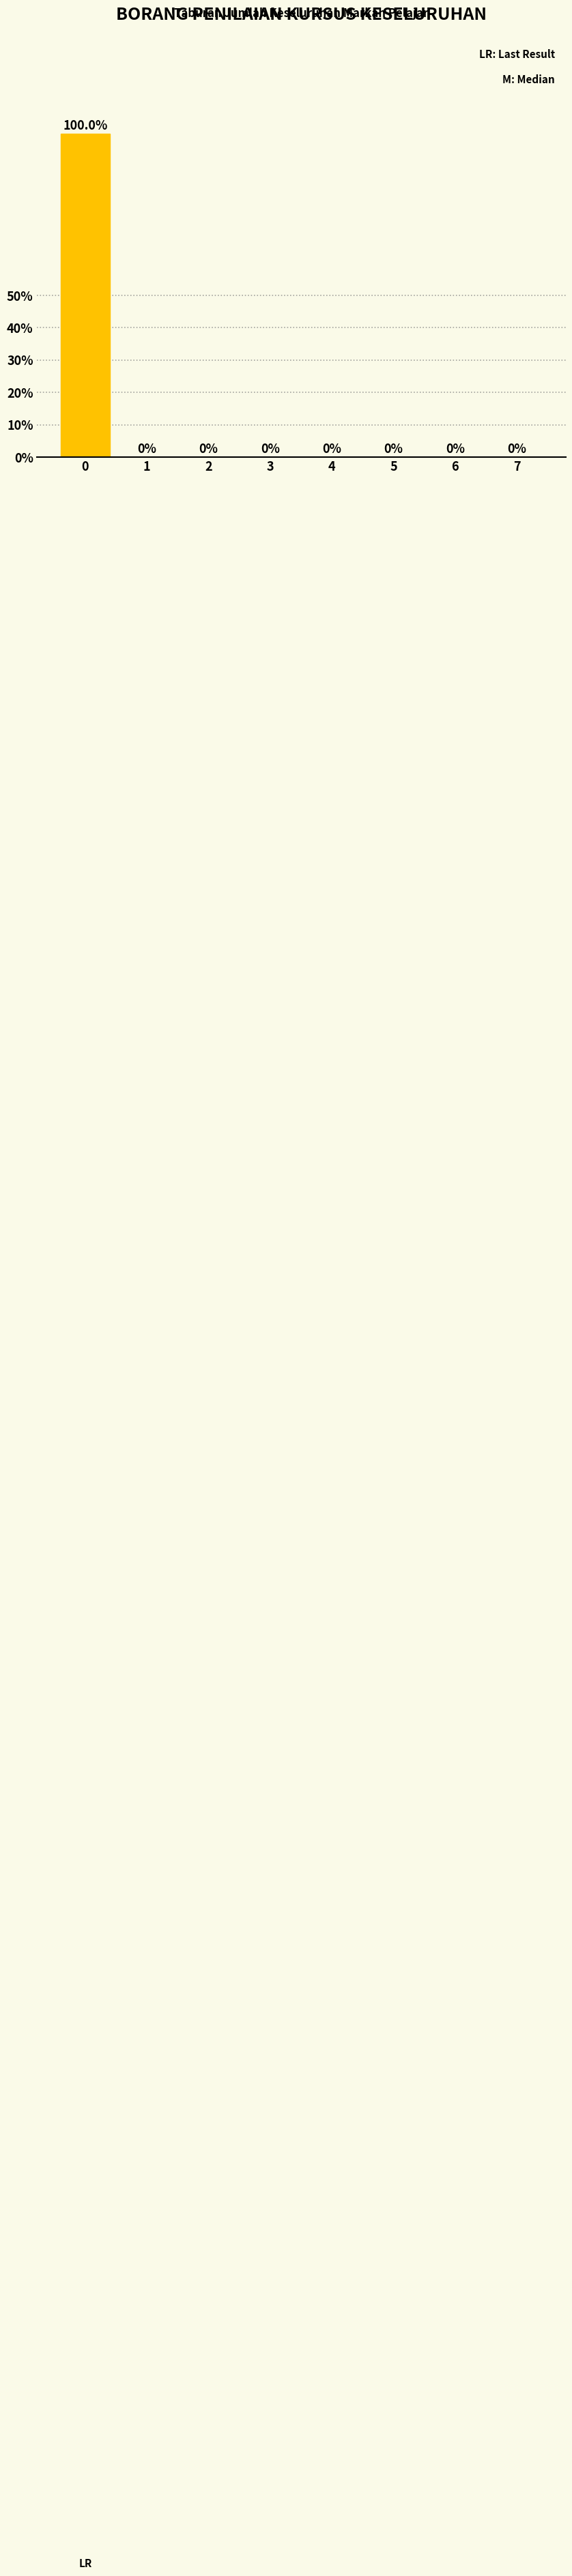

Reading left to right, transcribe all the data shown in this chart.

0=100	1=0	2=0	3=0	4=0	5=0	6=0	7=0